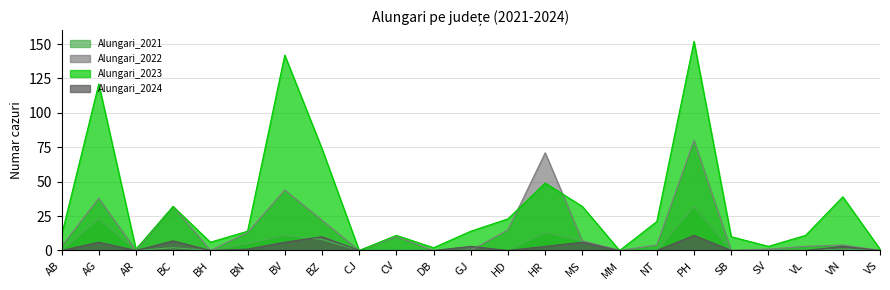

What is the total value across all series at MS?

52